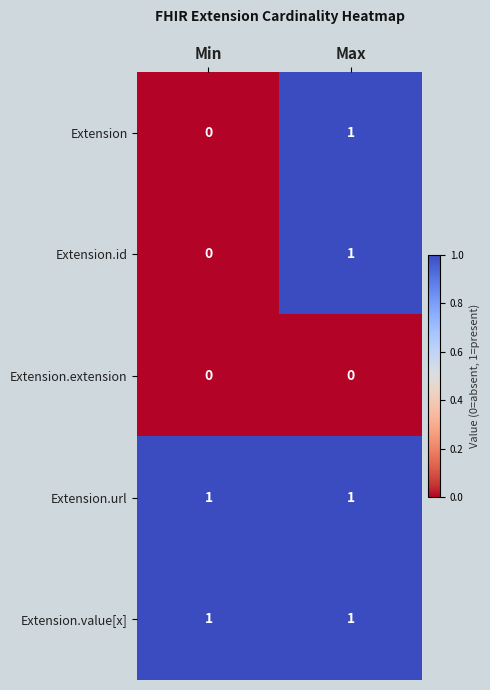

What is the spread (max minus min) of values at Min?

1